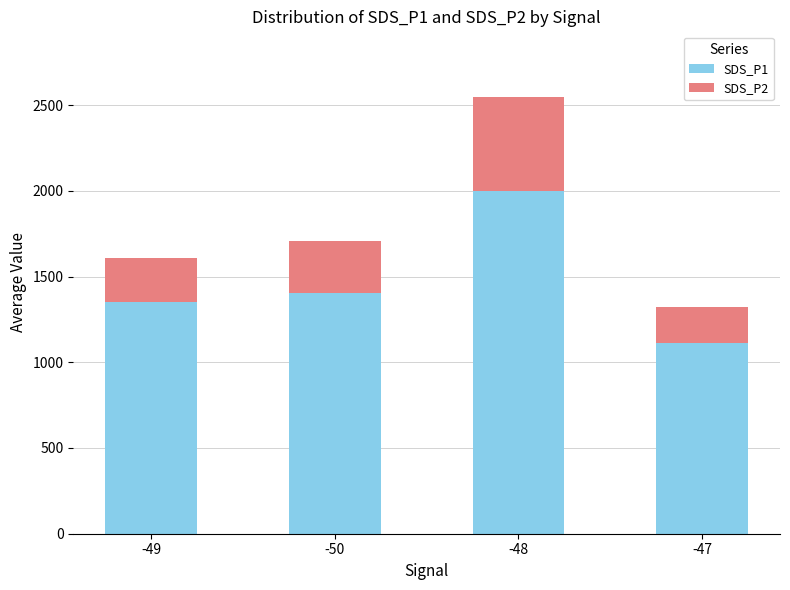

At which category is the sum across all series the highest?

-48